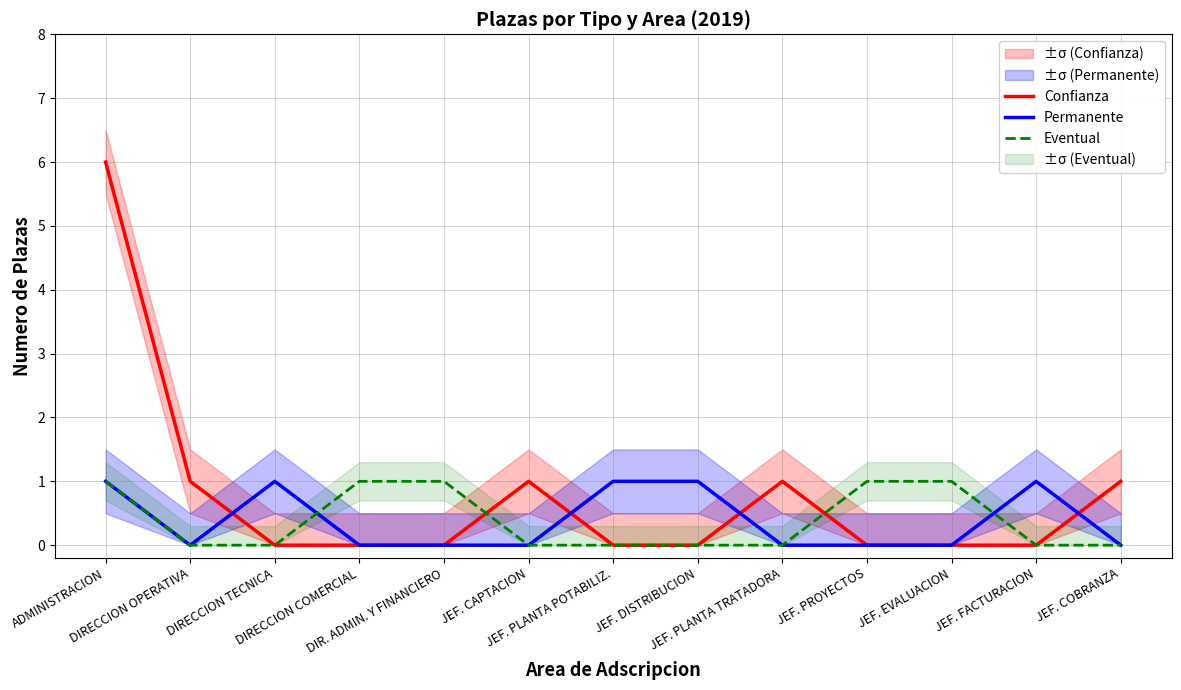

How many positive values does the Eventual series have?

5